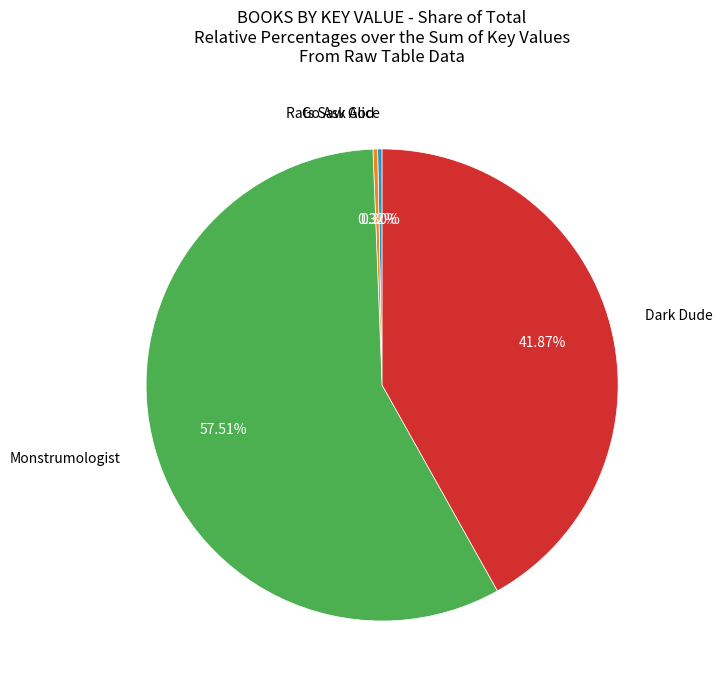

Count the number of slices in the pie.

4